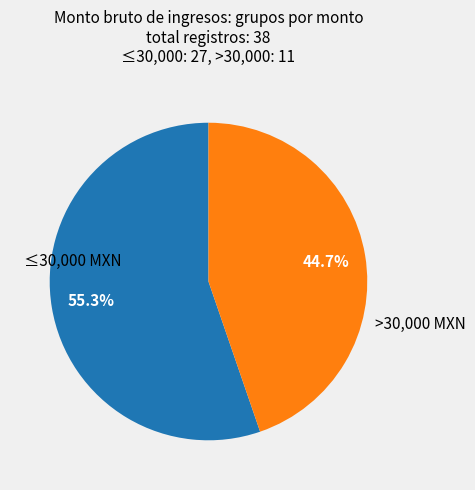

Is there a majority slice in this chart?

Yes